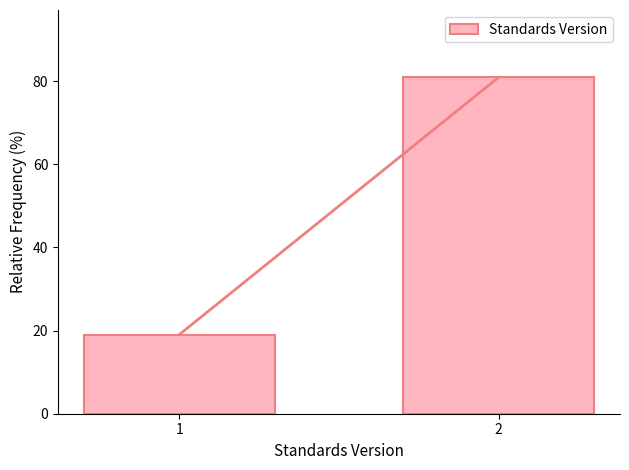

Reading right to left, list all the values displayed in this chart.

2=81.0	1=19.0